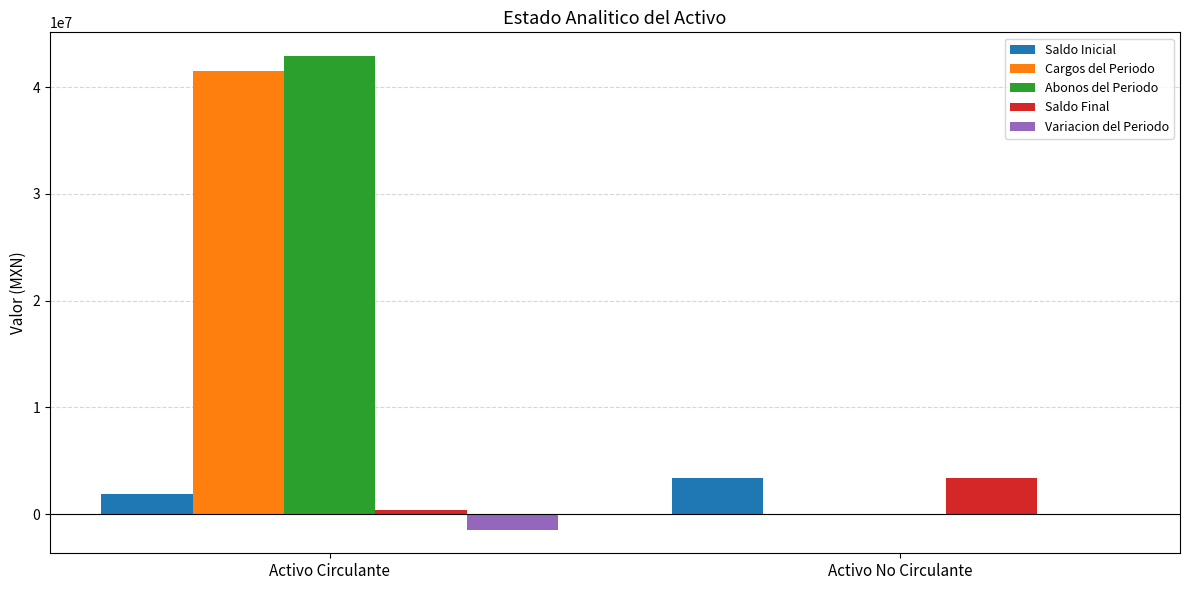

At which label is Abonos del Periodo closest to 21471963?

Activo No Circulante